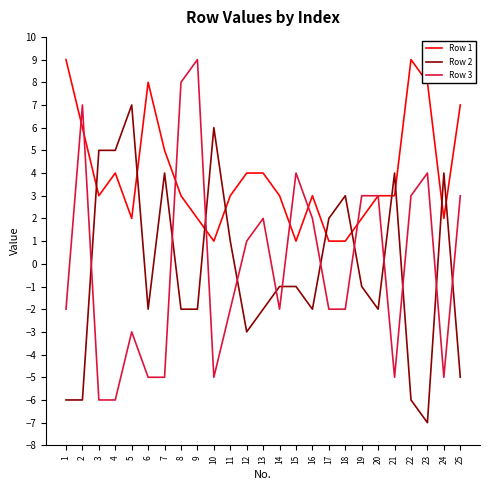

Between which two adjacent categories do Row 1 and Row 2 first intersect?

2 and 3